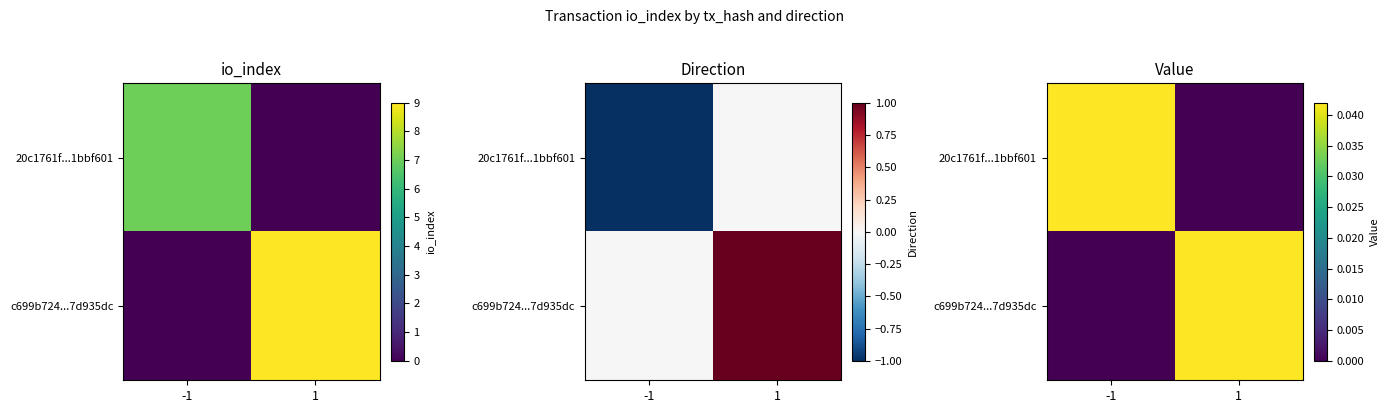

Which category has the highest value in the 20c1761f...1bbf601 series?

-1